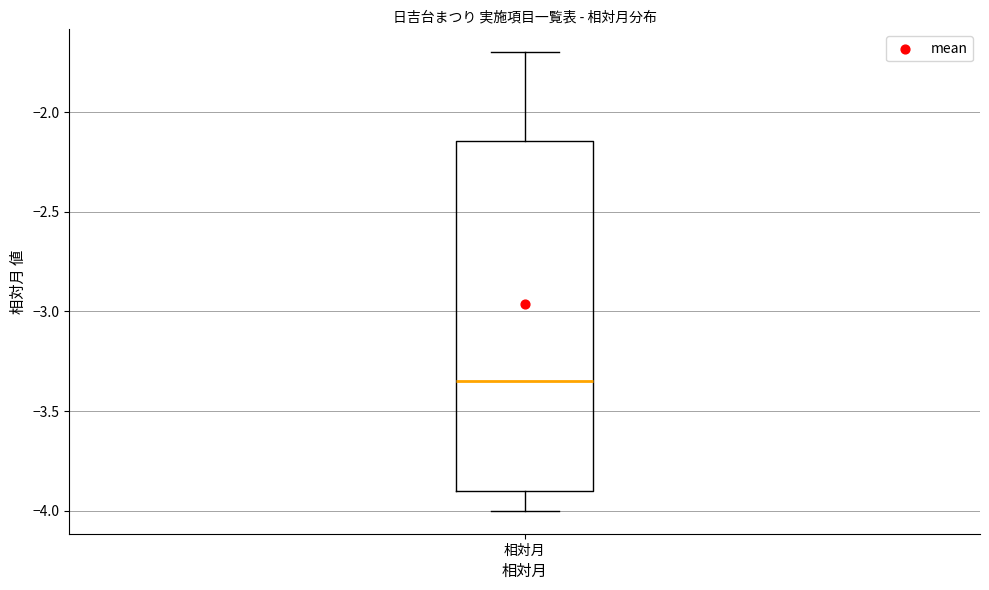

Where is the upper edge of the box for 相対月 on the y-axis? The values are not printed on the chart, so give them approximately, as read against the axis.

-2.15